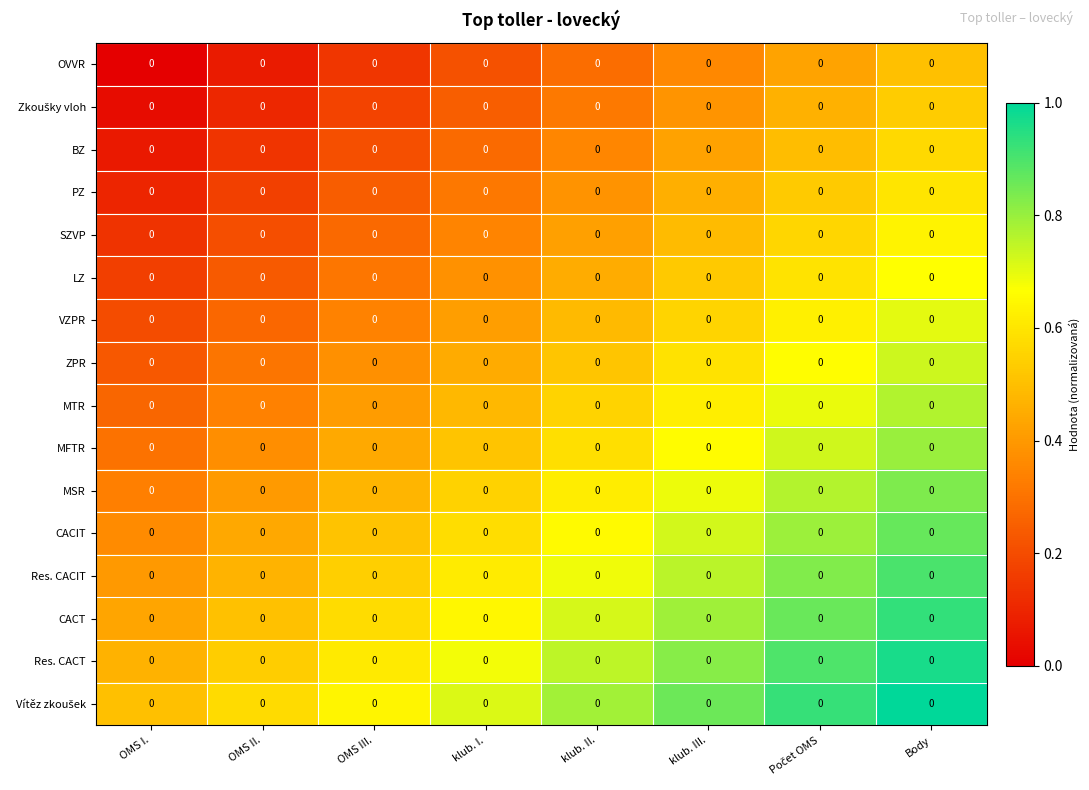

The LZ series shows 0.1 at OMS I.. True or false?

False